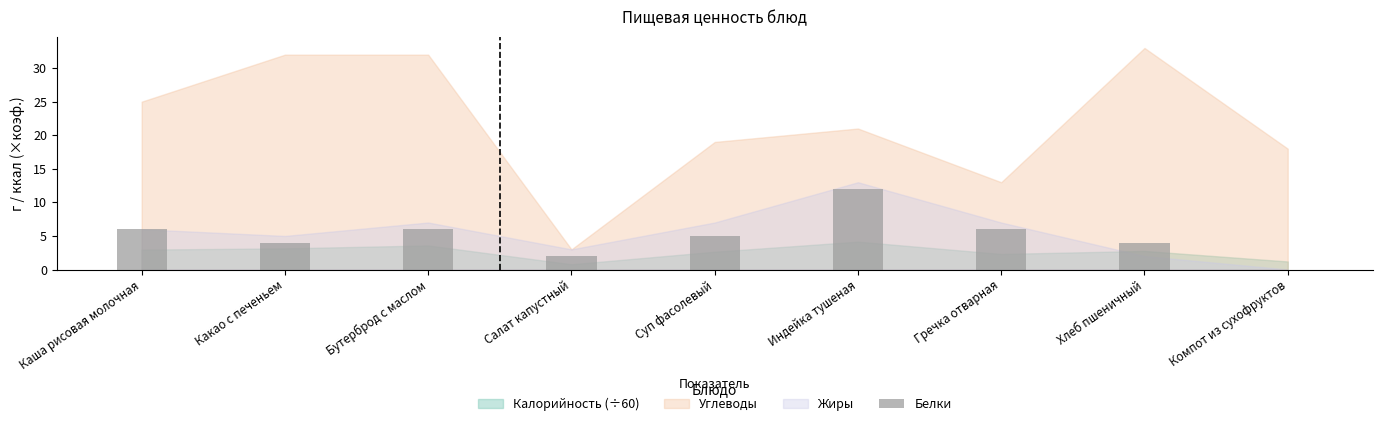

What is the change in value from Бутерброд с маслом to Компот из сухофруктов?

-6